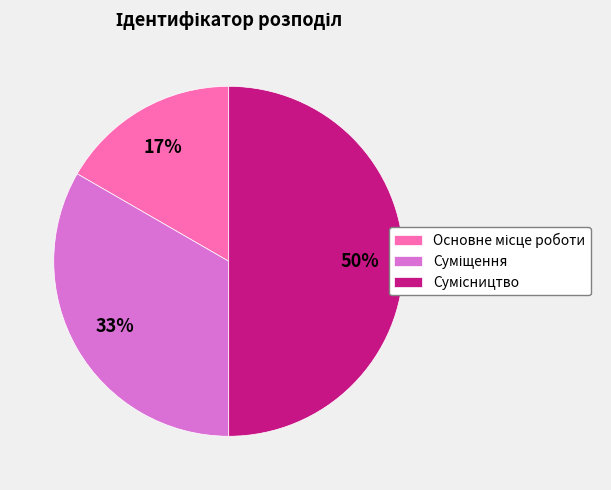

To the nearest percent, what is the average slice percentage?

33%